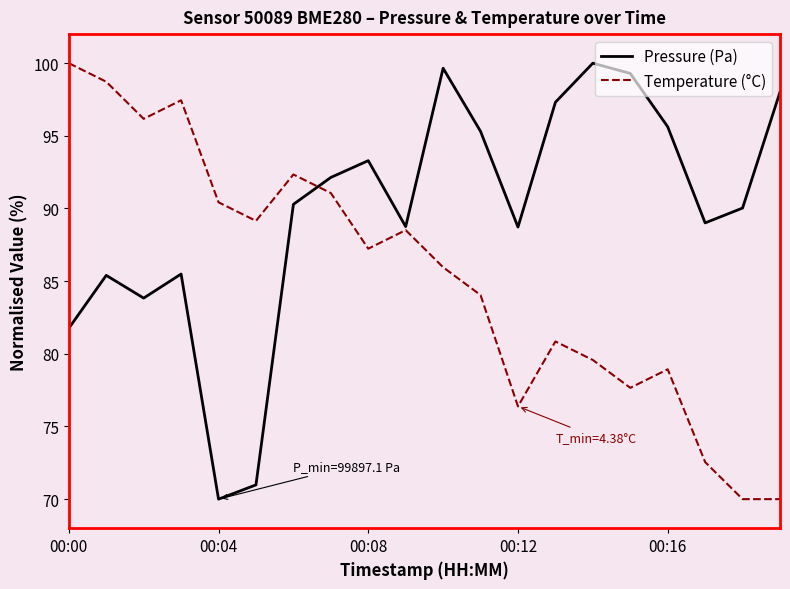

What are all the series names shown in the legend?

Pressure (Pa), Temperature (°C)